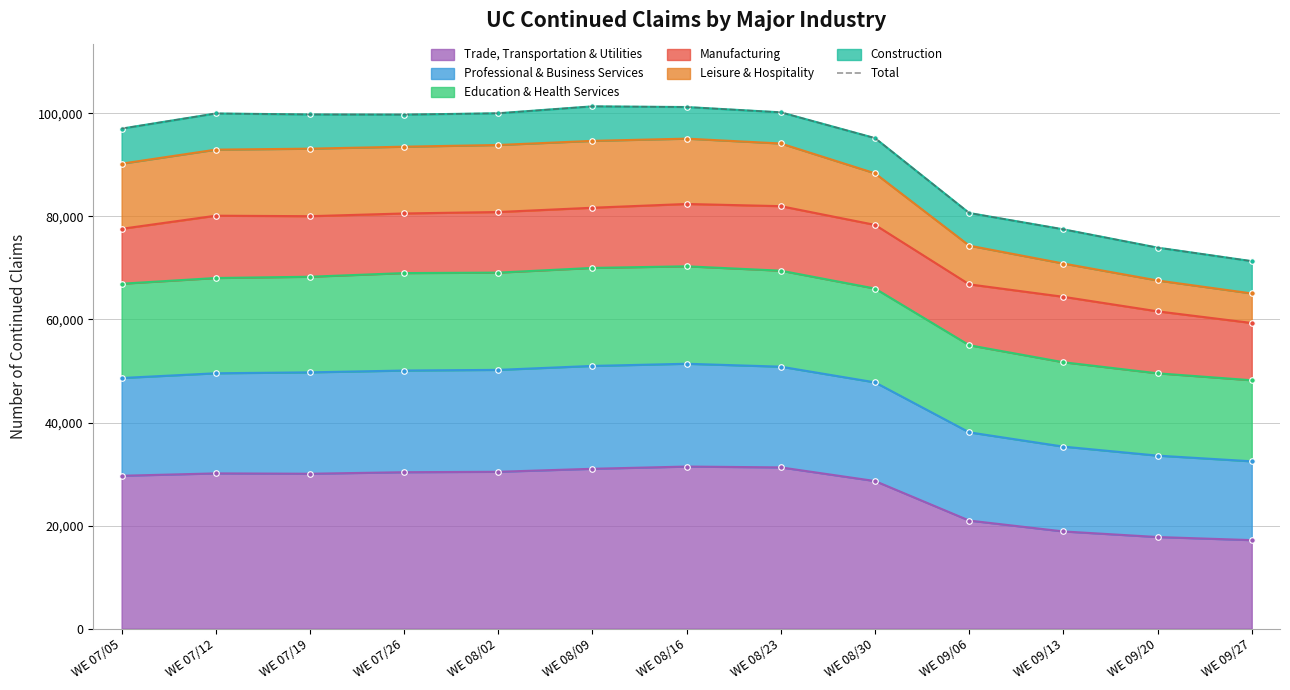

The value at WE 08/23 is 100192. True or false?

True